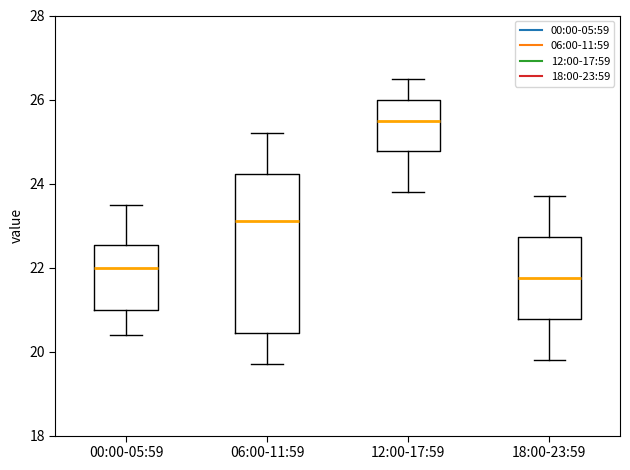

Reading left to right, read every box against the y-axis: the position of its median line, the range the box covers, and the ends of its whiskers. The values are not printed on the chart, so give them approximately, as read against the axis.

00:00-05:59: median 22.0, box 21.0 to 22.6, whiskers 20.4 to 23.6
06:00-11:59: median 23.2, box 20.4 to 24.2, whiskers 19.8 to 25.2
12:00-17:59: median 25.6, box 24.8 to 26.0, whiskers 23.8 to 26.6
18:00-23:59: median 21.8, box 20.8 to 22.8, whiskers 19.8 to 23.8